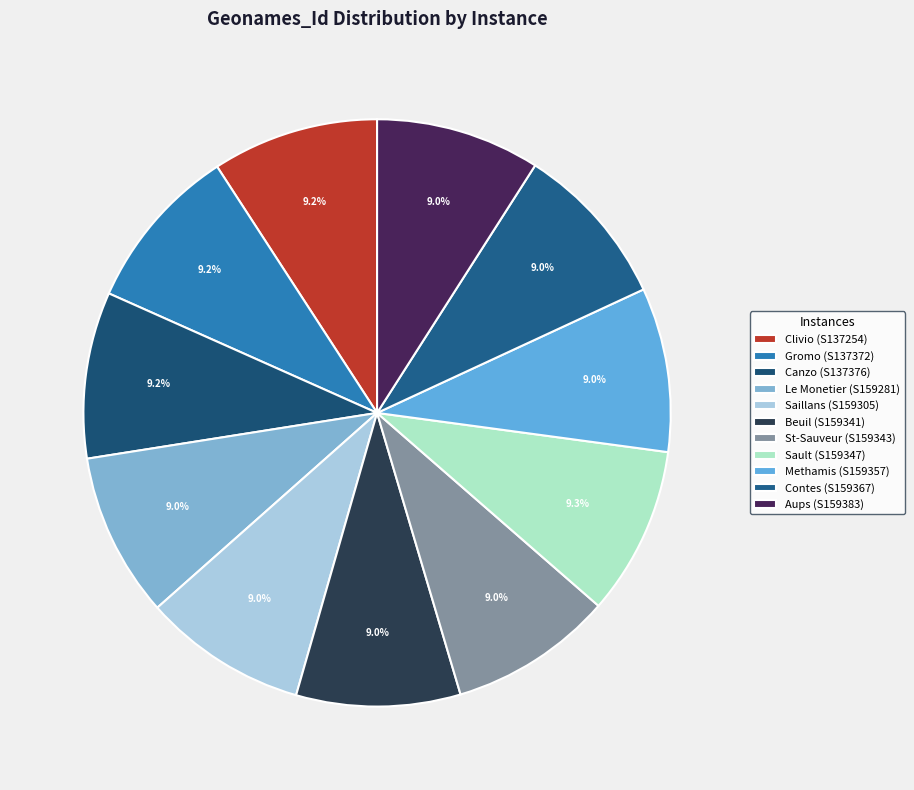

What percentage do Canzo (S137376) and Le Monetier (S159281) together represent?

18.2%